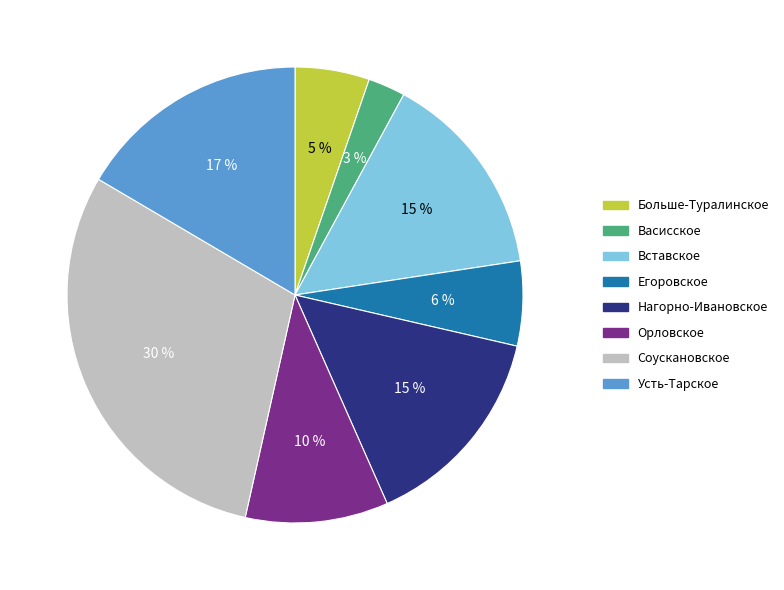

Which slice is the largest?

Соускановское